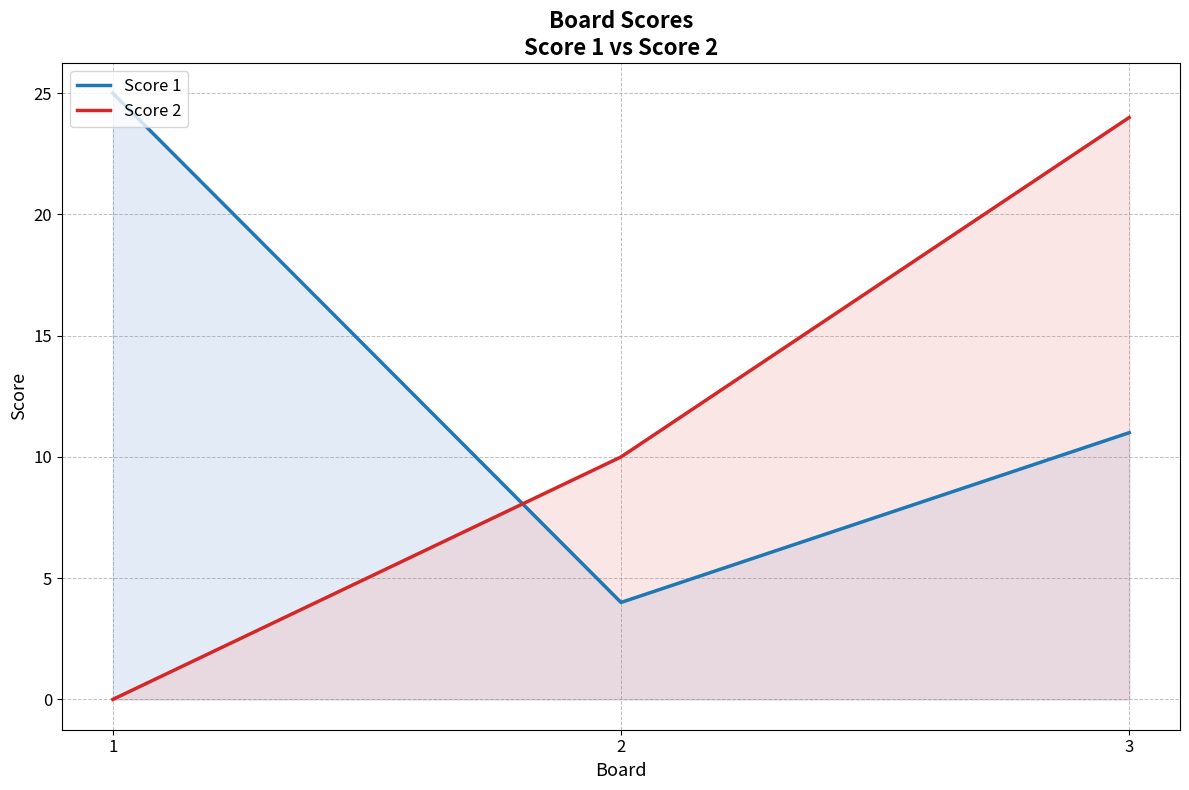

What is the value of the Score 1 point at the 3rd from the left?

11